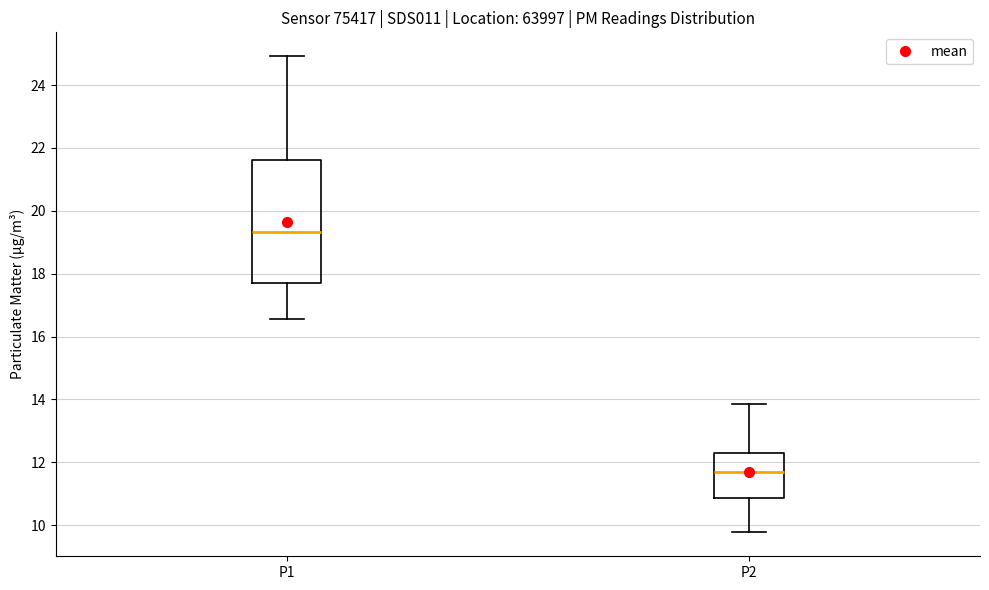

Which box is the tallest, from its lower edge to its upper edge?

P1